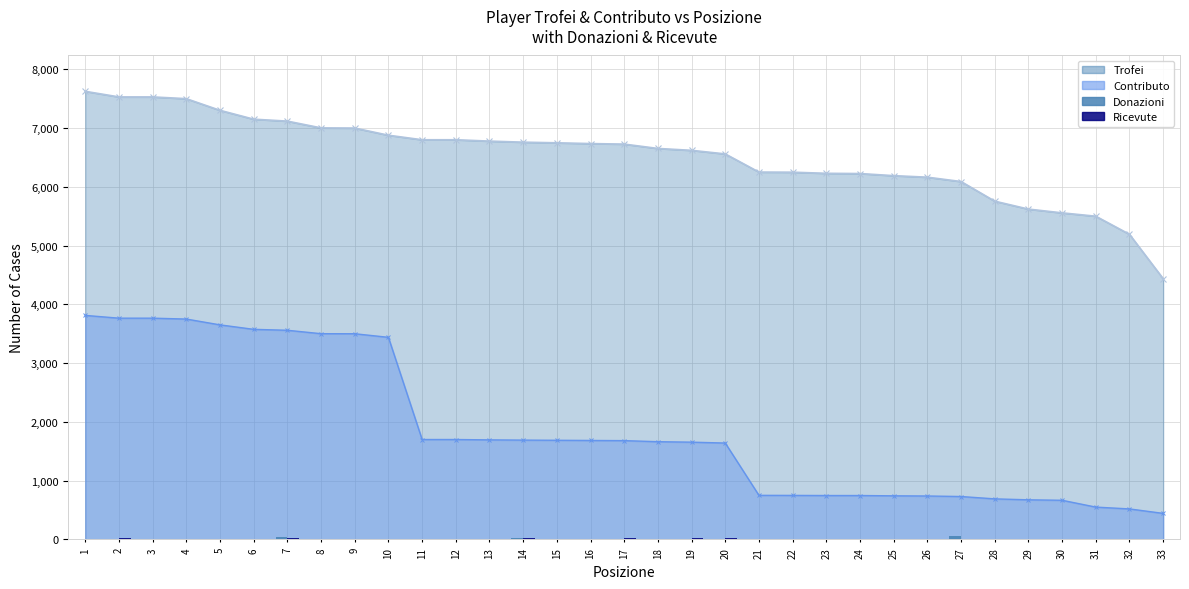

Reading left to right, list all the values displayed in this chart.

Trofei: 1=7625	2=7530	3=7530	4=7500	5=7302	6=7151	7=7118	8=7003	9=7000	10=6878	11=6801	12=6801	13=6778	14=6760	15=6749	16=6736	17=6727	18=6653	19=6621	20=6560	21=6251	22=6249	23=6230	24=6226	25=6190	26=6164	27=6090	28=5756	29=5621	30=5557	31=5500	32=5192	33=4437
Contributo: 1=3812	2=3765	3=3765	4=3750	5=3651	6=3575	7=3559	8=3501	9=3500	10=3439	11=1700	12=1700	13=1694	14=1690	15=1687	16=1684	17=1681	18=1663	19=1655	20=1640	21=750	22=749	23=747	24=747	25=742	26=739	27=730	28=690	29=674	30=666	31=550	32=519	33=443